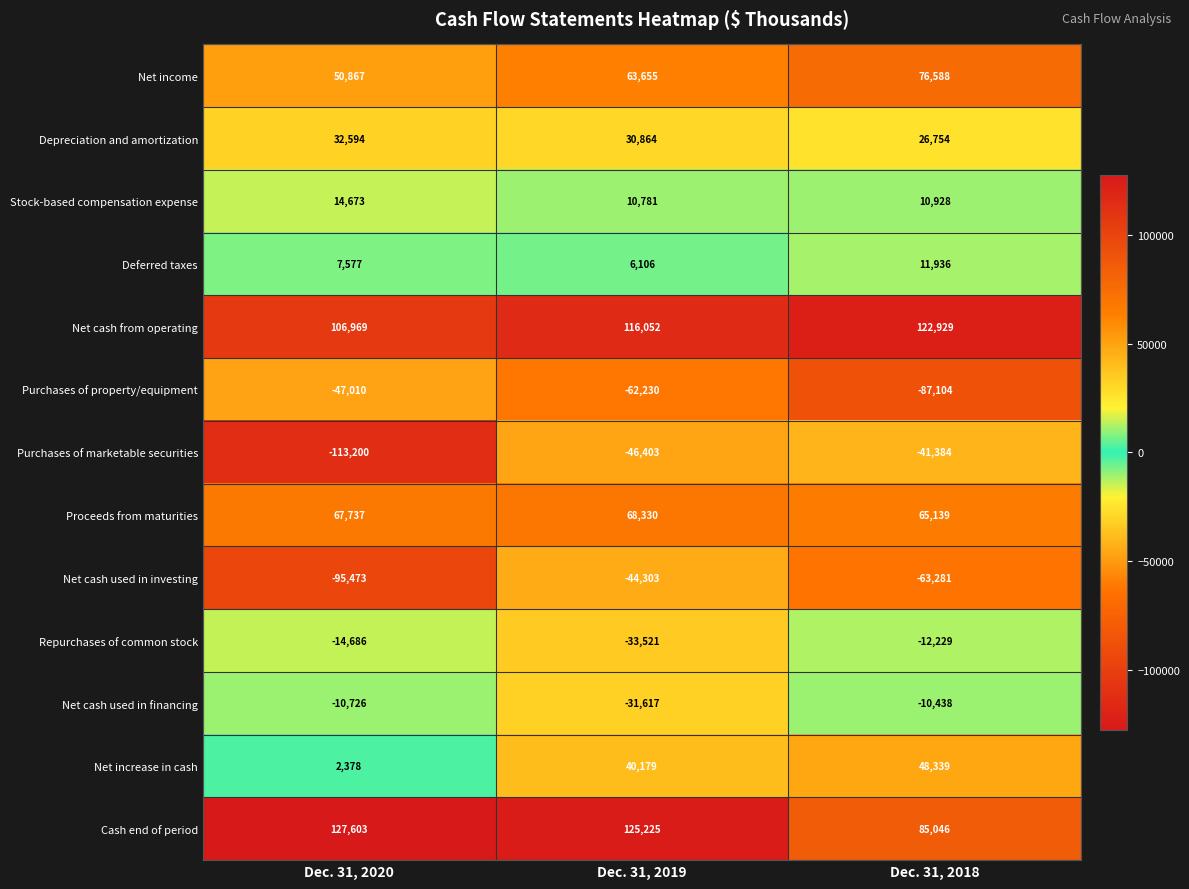

At which category does the chart reach its peak across all series?

Dec. 31, 2020